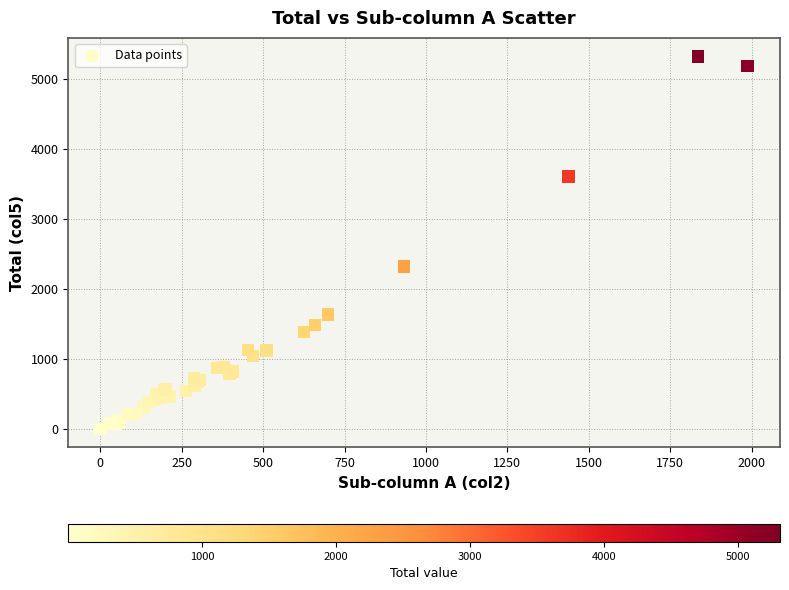

What Y value in the scatter plot is closest to 2658?

2318